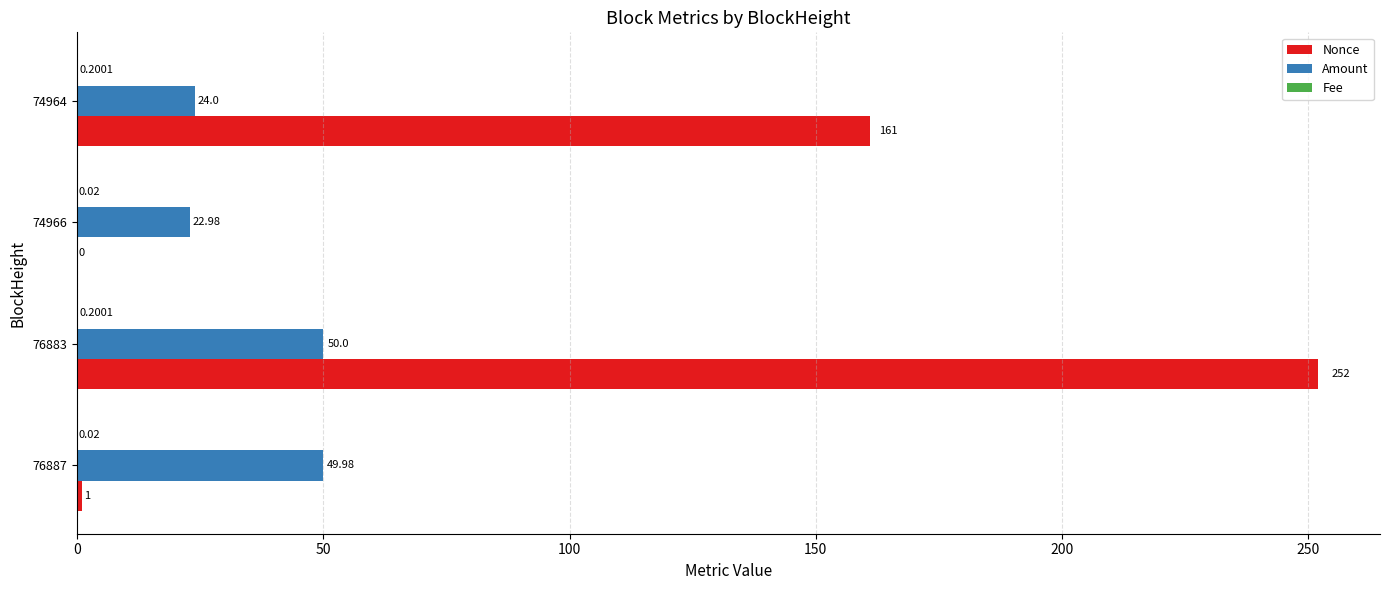

What is the sum of the Amount values at 74964 and 76883?

74.0